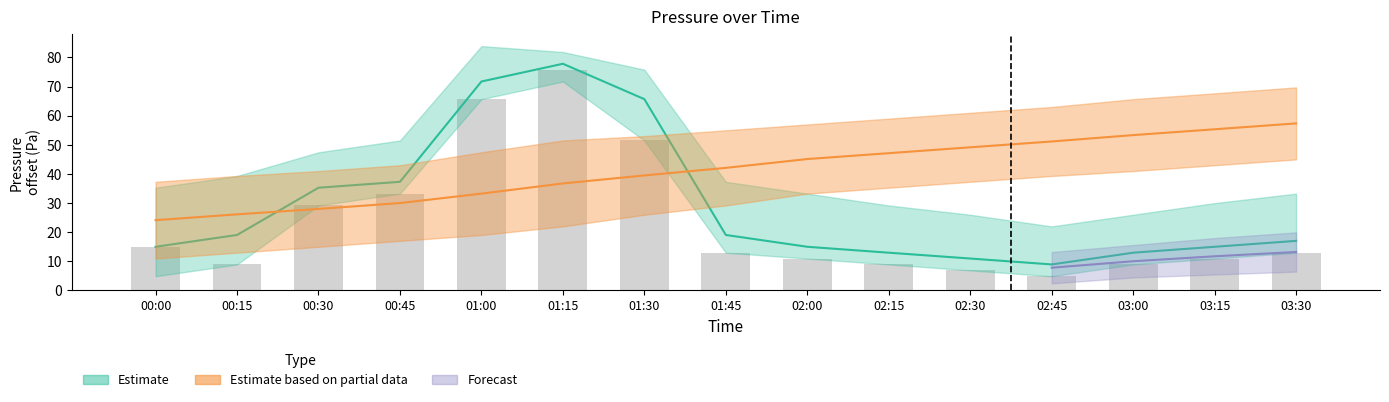

Rank the categories by pressure_partial_low value from lowest to highest.

00:00, 00:15, 00:30, 00:45, 01:00, 01:15, 01:30, 01:45, 02:00, 02:15, 02:30, 02:45, 03:00, 03:15, 03:30